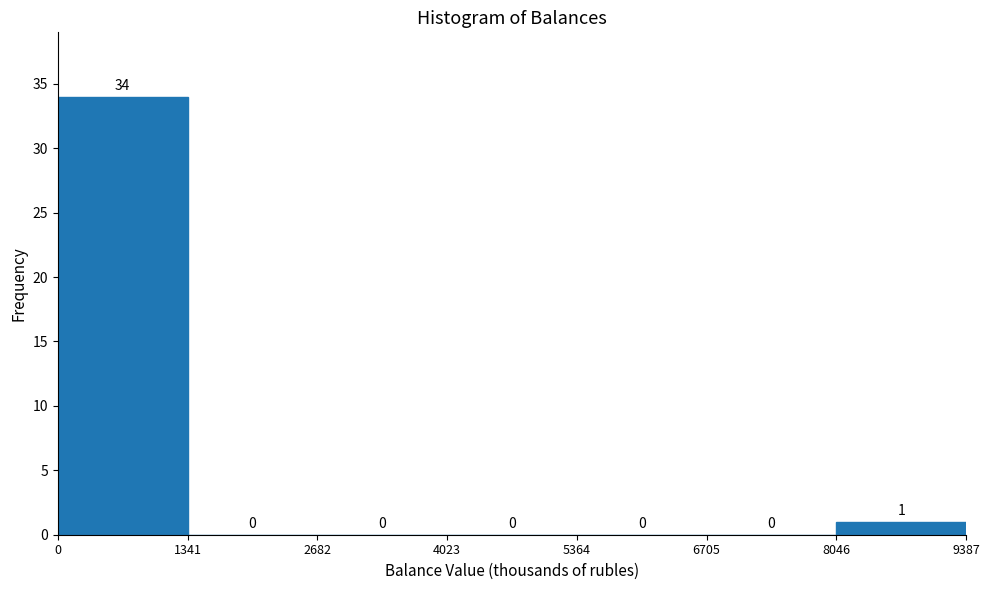

Reading left to right, transcribe this chart: for each bar, give the range it covers on the x-axis and its height.

0 to 1341: 34
1341 to 2682: 0
2682 to 4023: 0
4023 to 5364: 0
5364 to 6705: 0
6705 to 8046: 0
8046 to 9387: 1